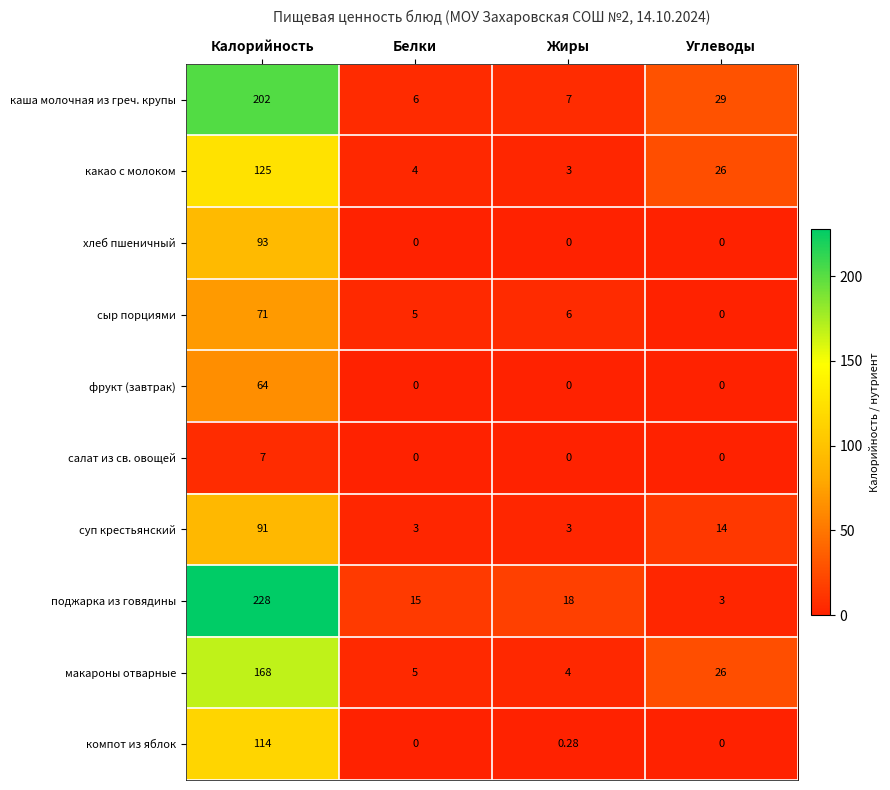

Between Белки and Жиры, which series saw the biggest shift?

поджарка из говядины